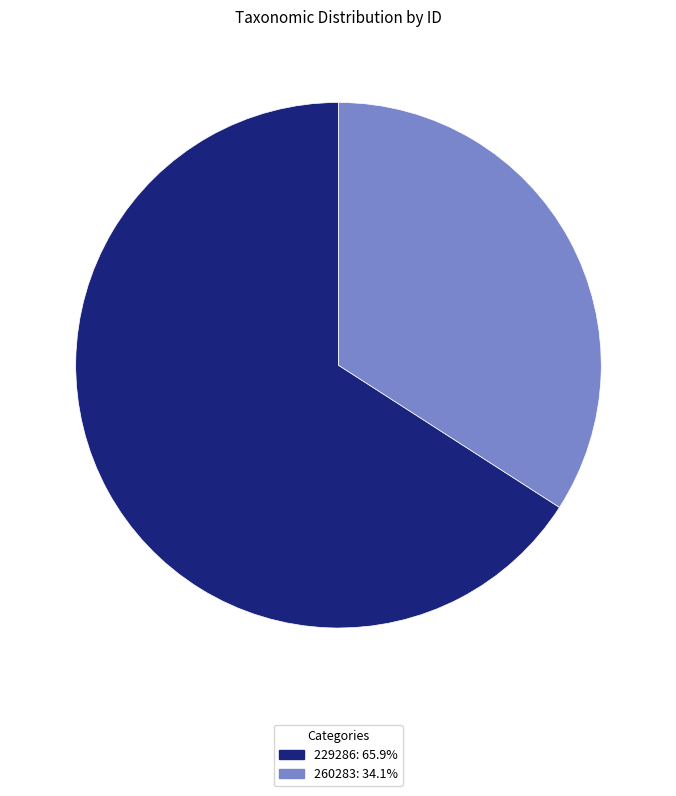

Approximately how many times larger is the value at 260283 compared to 229286?

0.5